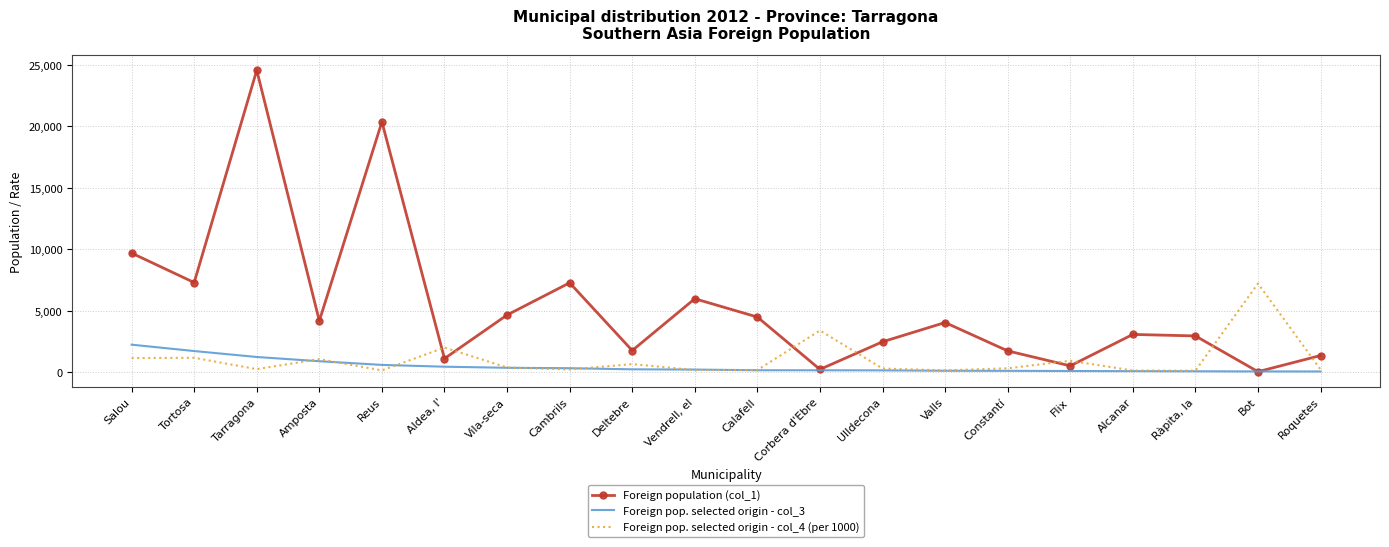

At which category does Foreign pop. selected origin - col_4 (per 1000) reach its first local valley?

Tarragona